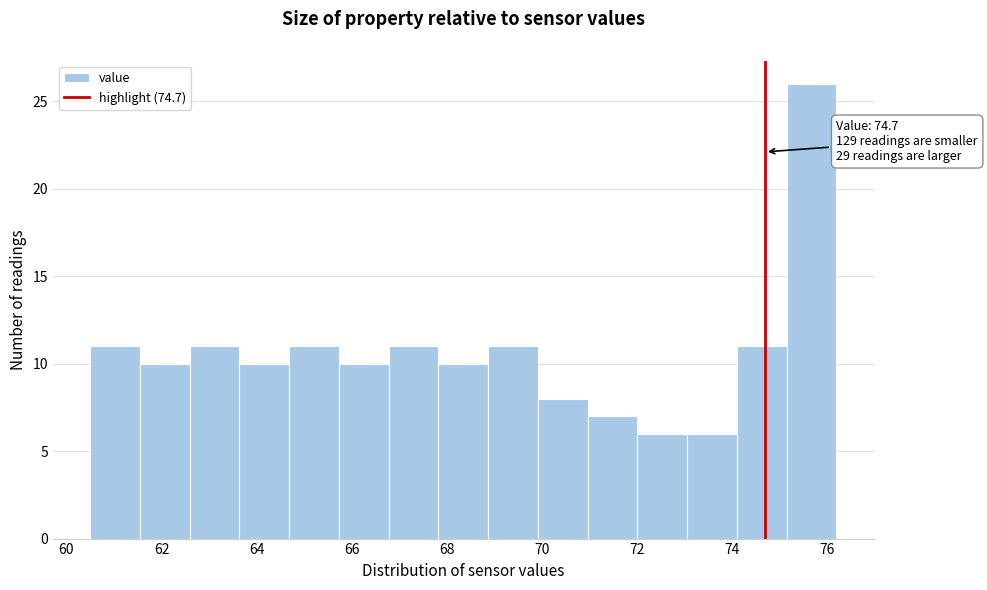

Over which range of the x-axis is the bar tallest?

75.2 to 76.2